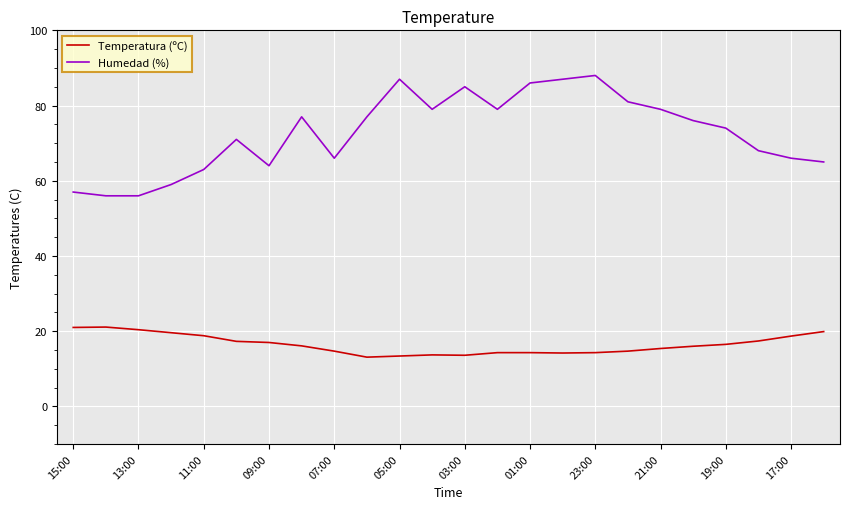

Which series has the largest total across all categories?

Humedad (%)